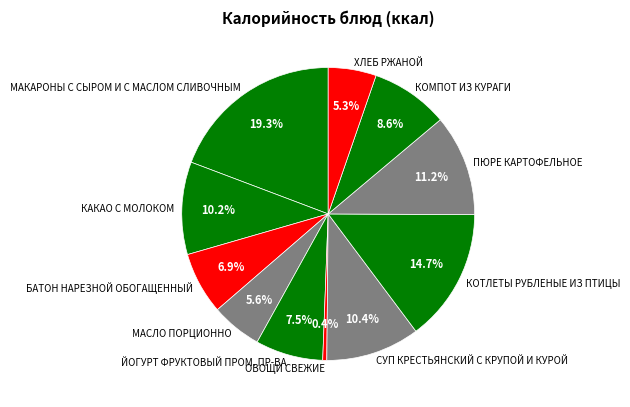

Is КОТЛЕТЫ РУБЛЕНЫЕ ИЗ ПТИЦЫ the majority of the pie?

No